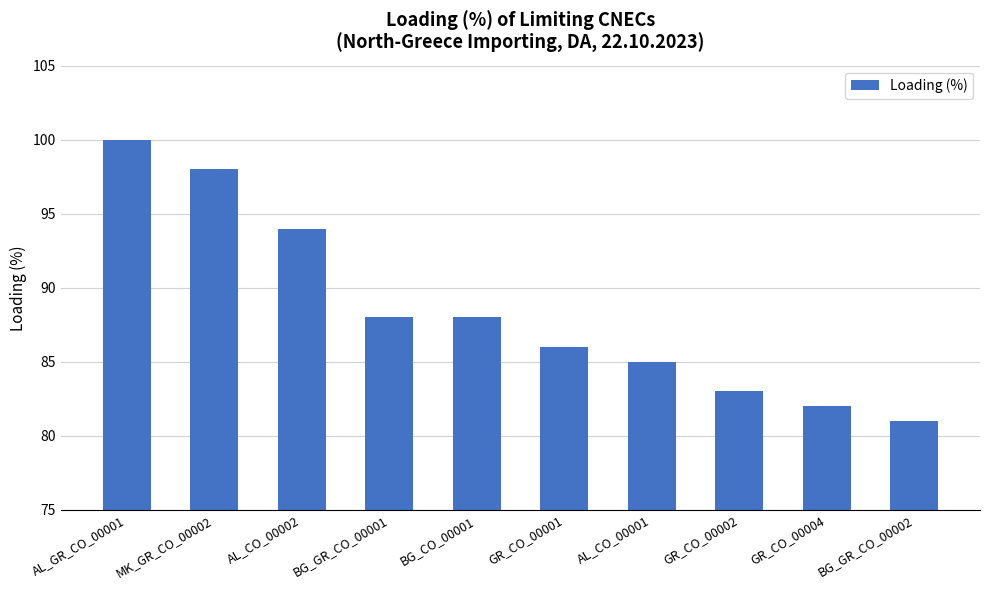

Reading left to right, transcribe all the data shown in this chart.

100	98	94	88	88	86	85	83	82	81